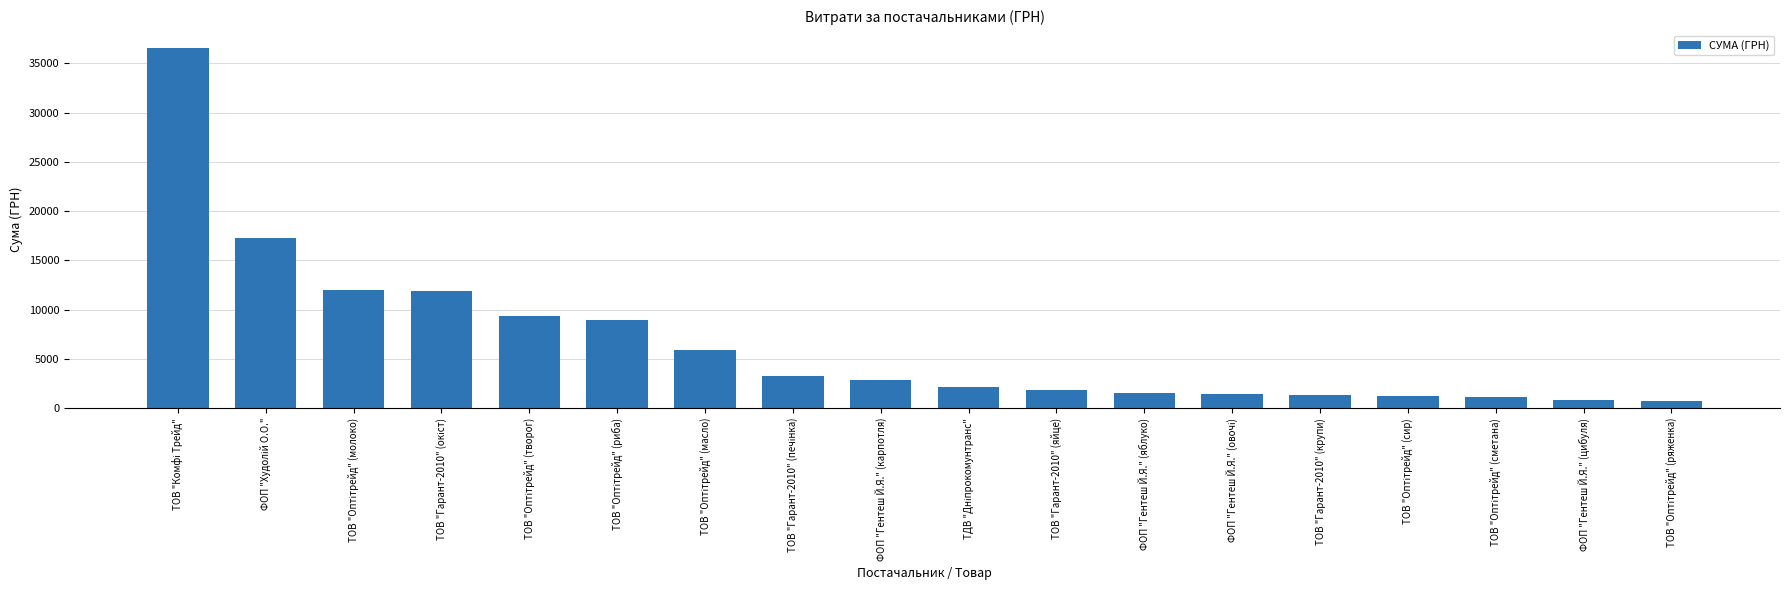

What is the value of the 5th bar from the left?

9315.0